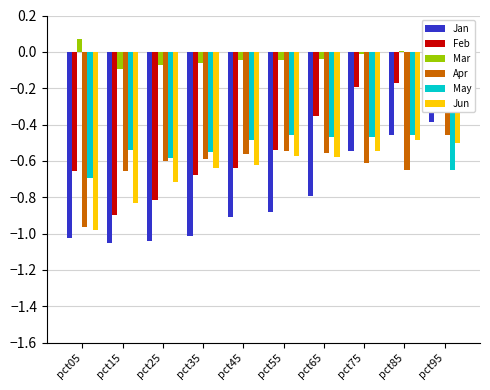

The Jun series shows -0.5 at pct95. True or false?

True